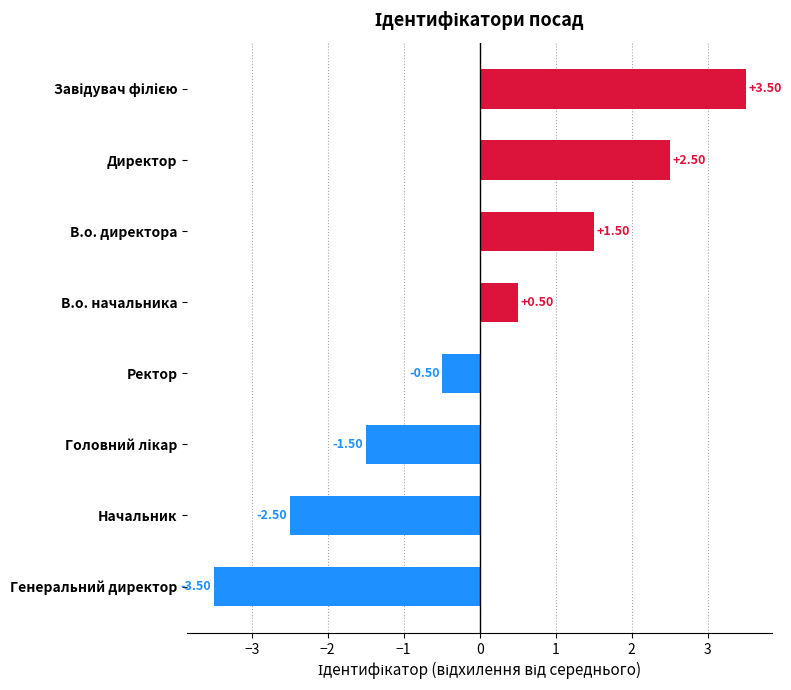

What is the difference between the maximum and second lowest values?

6.0